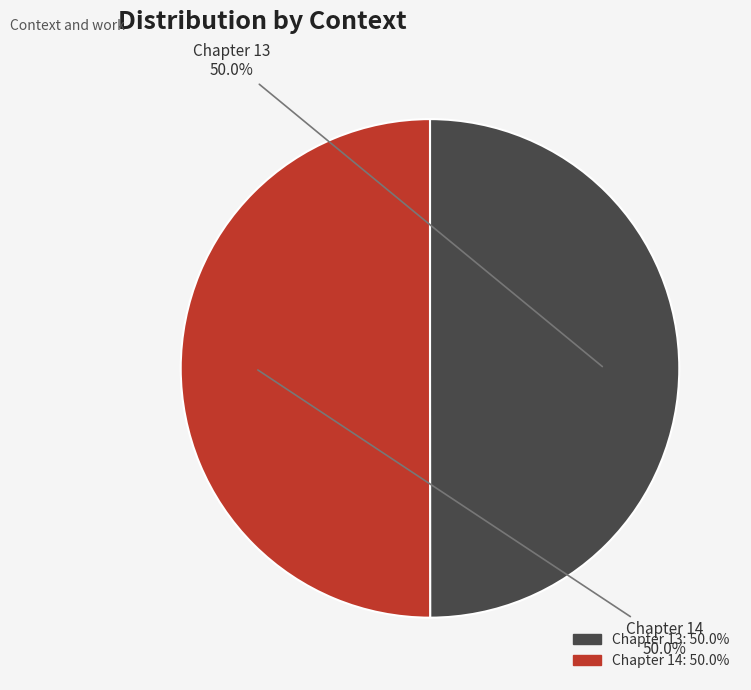

Is the sum of Chapter 14 and Chapter 13 greater than half?

Yes